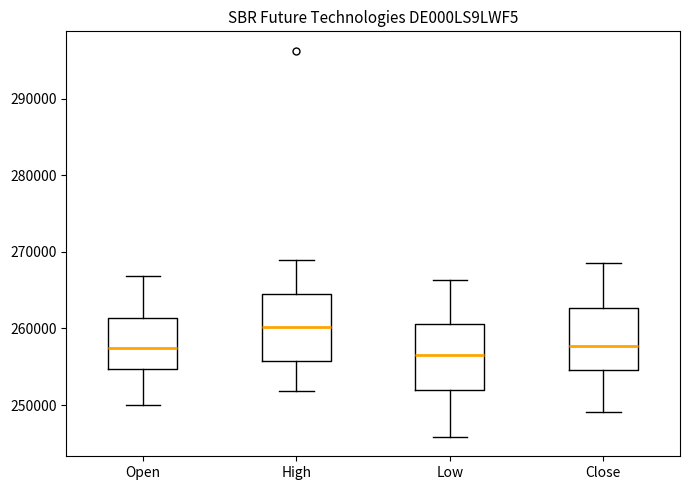

Reading left to right, transcribe this box plot: for each box, give where its median line is, the range the box spans, and where its two whiskers end, as read against the y-axis. The values are not printed on the chart, so give them approximately, as read against the axis.

Open: median 257000, box 255000 to 261000, whiskers 250000 to 267000
High: median 260000, box 256000 to 264000, whiskers 252000 to 269000
Low: median 257000, box 252000 to 261000, whiskers 246000 to 266000
Close: median 258000, box 255000 to 263000, whiskers 249000 to 268000